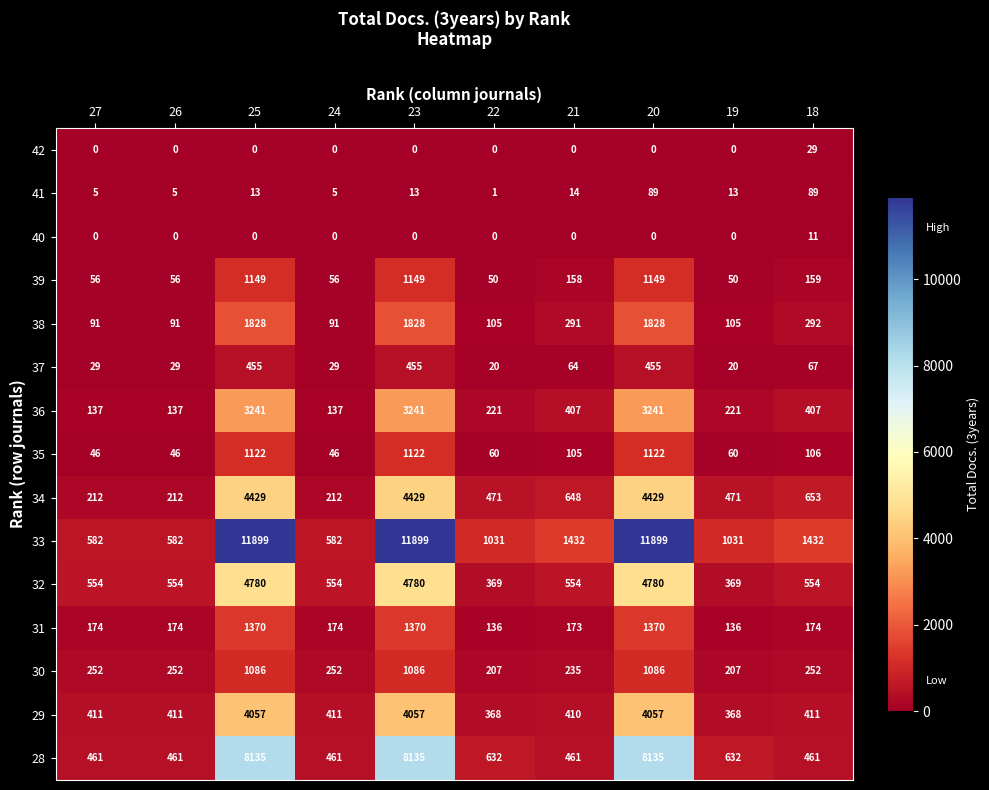

What is the maximum value shown in the chart?

11899